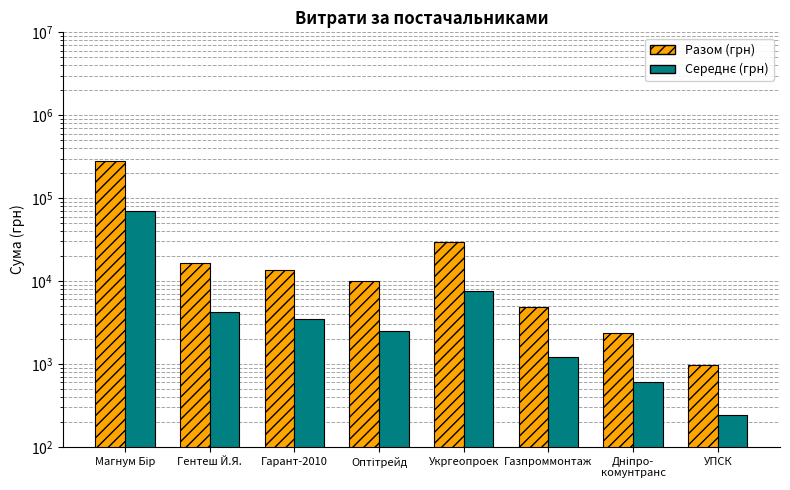

The Разом (грн) series shows 2387.9 at Дніпро-
комунтранс. True or false?

True